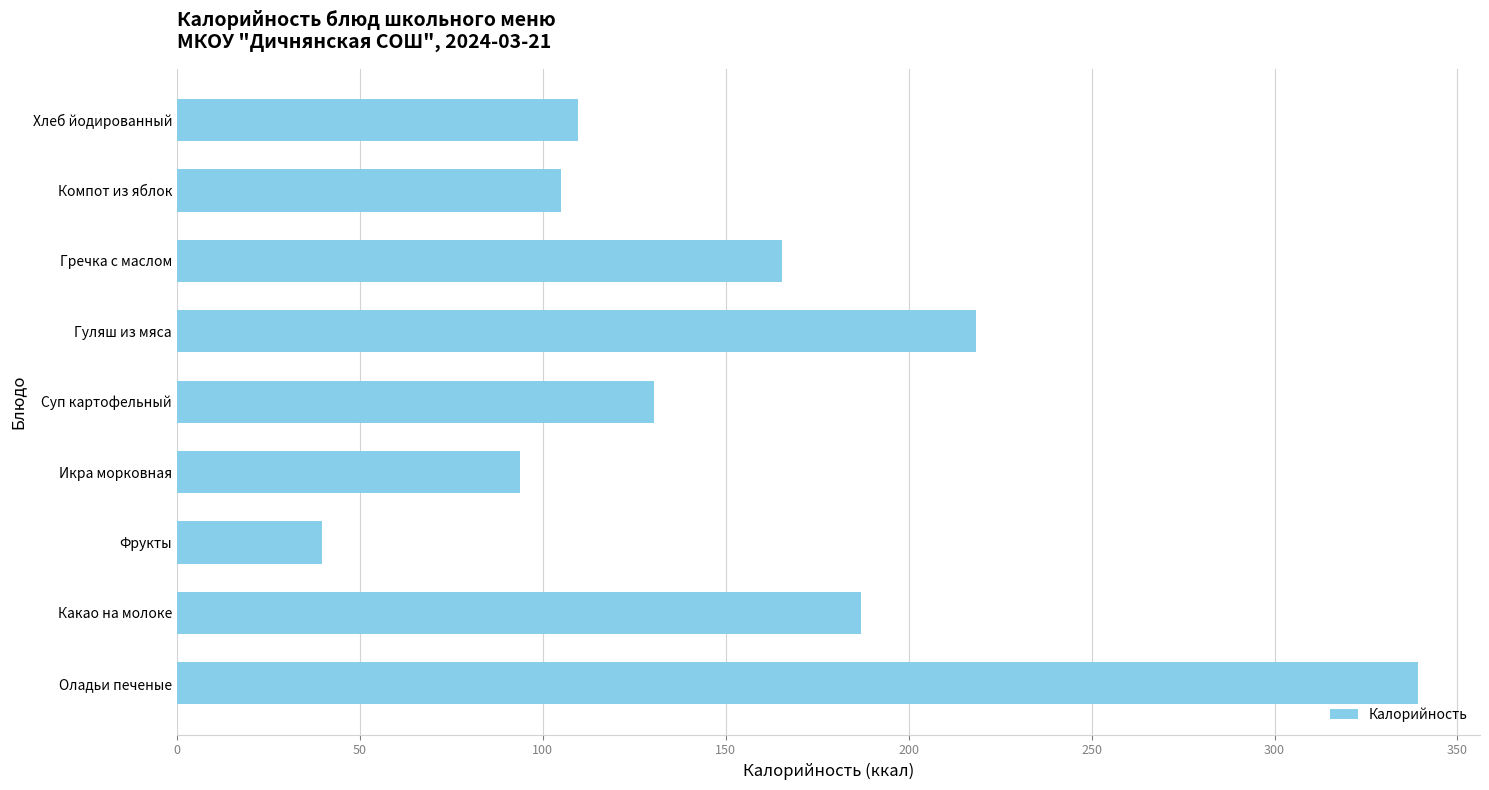

Reading bottom to top, list all the values displayed in this chart.

339.2	187.1	39.6	93.7	130.4	218.5	165.4	105.0	109.5